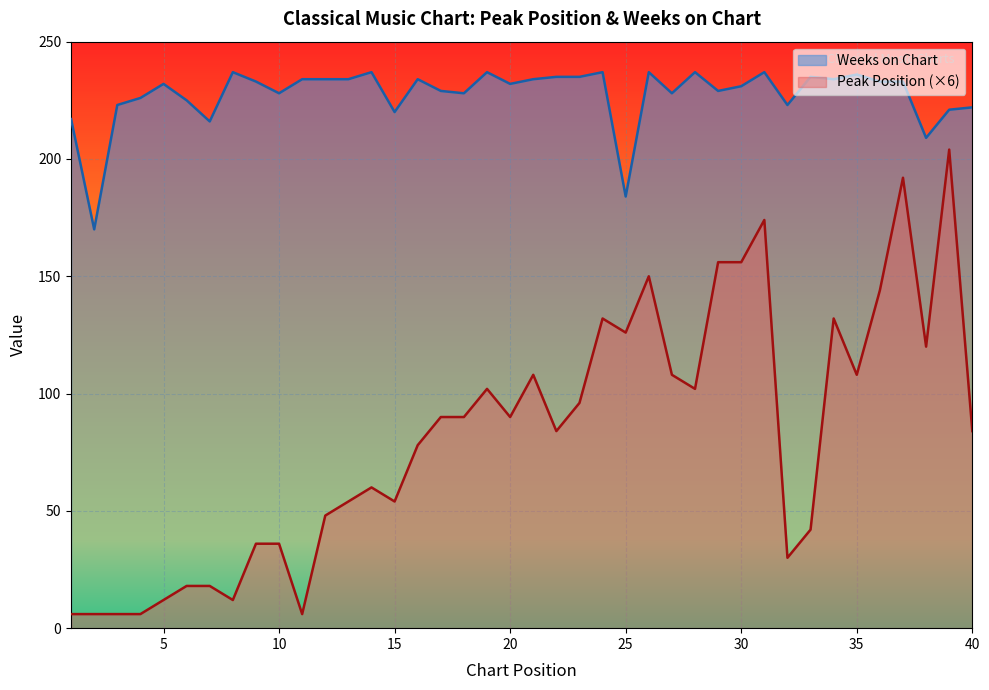

Reading right to left, transcribe all the data shown in this chart.

Peak Position: 40=84	39=204	38=120	37=192	36=144	35=108	34=132	33=42	32=30	31=174	30=156	29=156	28=102	27=108	26=150	25=126	24=132	23=96	22=84	21=108	20=90	19=102	18=90	17=90	16=78	15=54	14=60	13=54	12=48	11=6	10=36	9=36	8=12	7=18	6=18	5=12	4=6	3=6	2=6	1=6
Weeks on Chart: 40=222	39=221	38=209	37=233	36=233	35=236	34=234	33=235	32=223	31=237	30=231	29=229	28=237	27=228	26=237	25=184	24=237	23=235	22=235	21=234	20=232	19=237	18=228	17=229	16=234	15=220	14=237	13=234	12=234	11=234	10=228	9=233	8=237	7=216	6=225	5=232	4=226	3=223	2=170	1=217